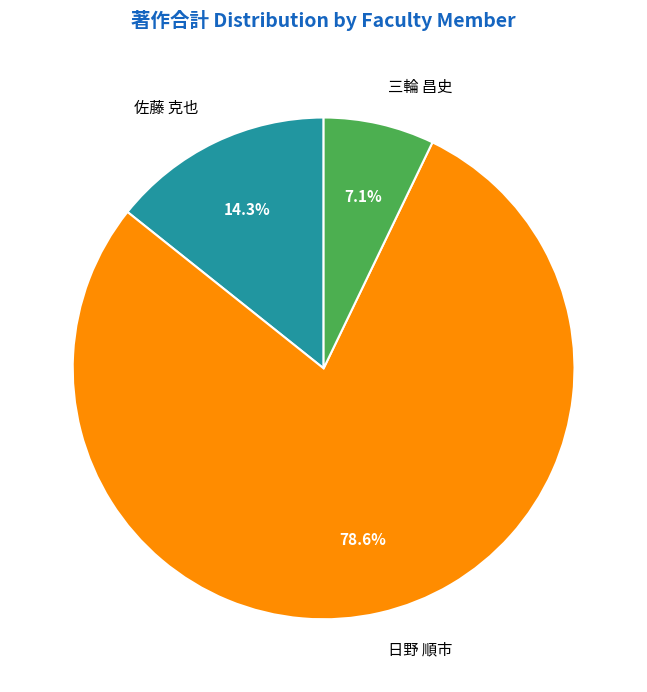

To the nearest percent, what percentage of the pie is 佐藤 克也?

14%